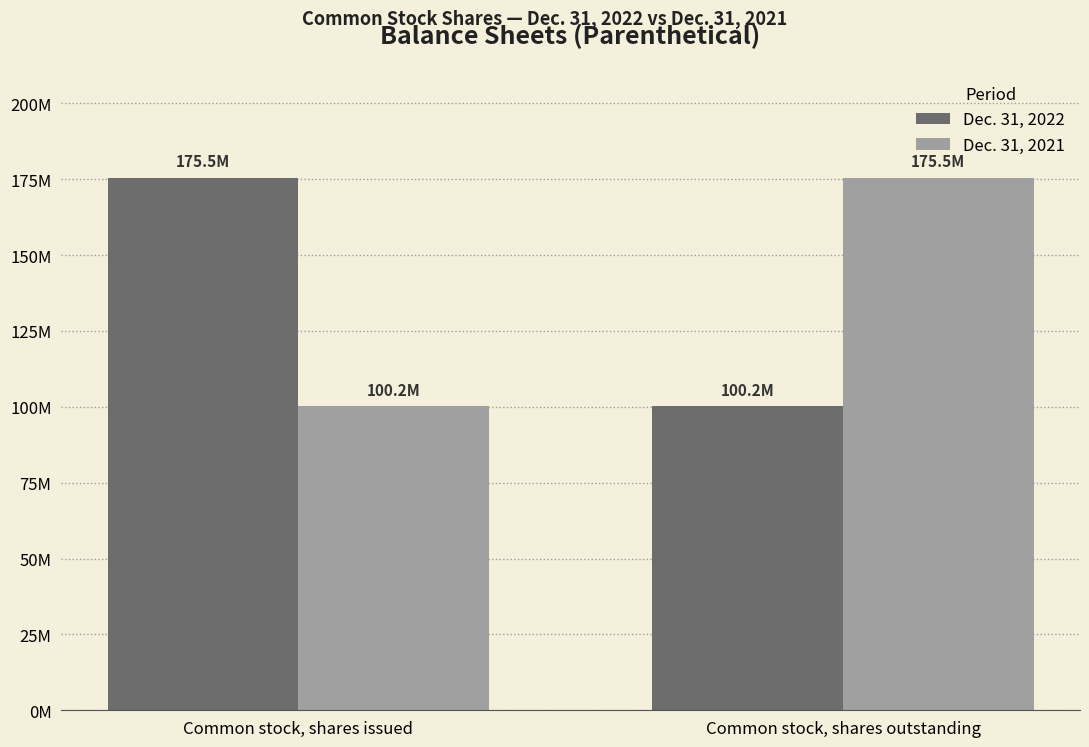

What are all the series names shown in the legend?

Dec. 31, 2022, Dec. 31, 2021